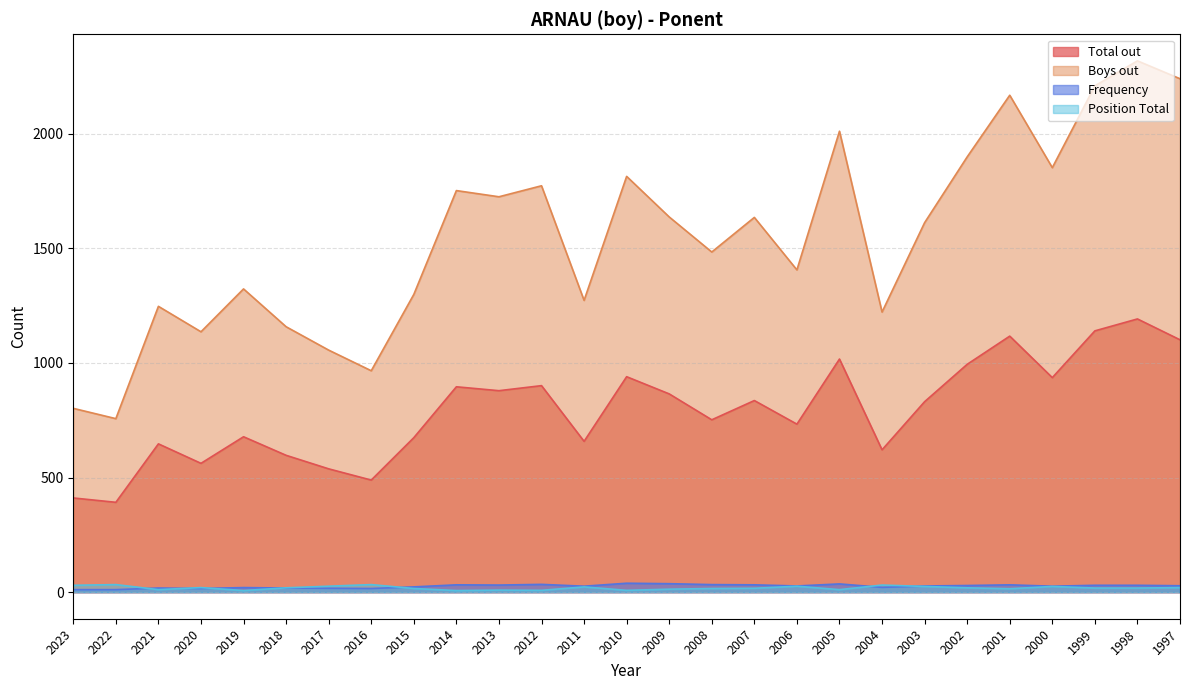

Where is the first local minimum for Frequency?

2020